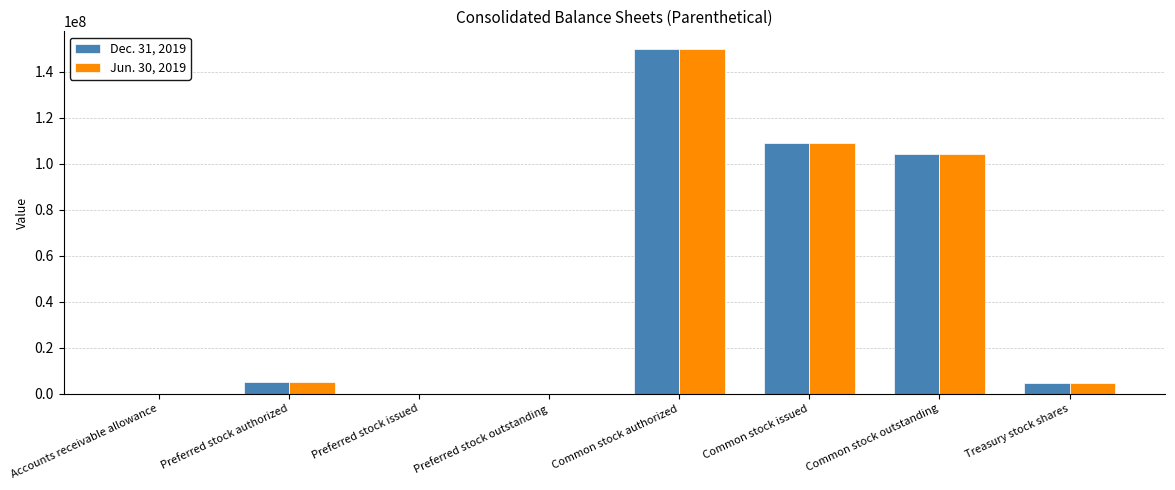

Are the bars grouped side by side (vs. stacked)?

Yes